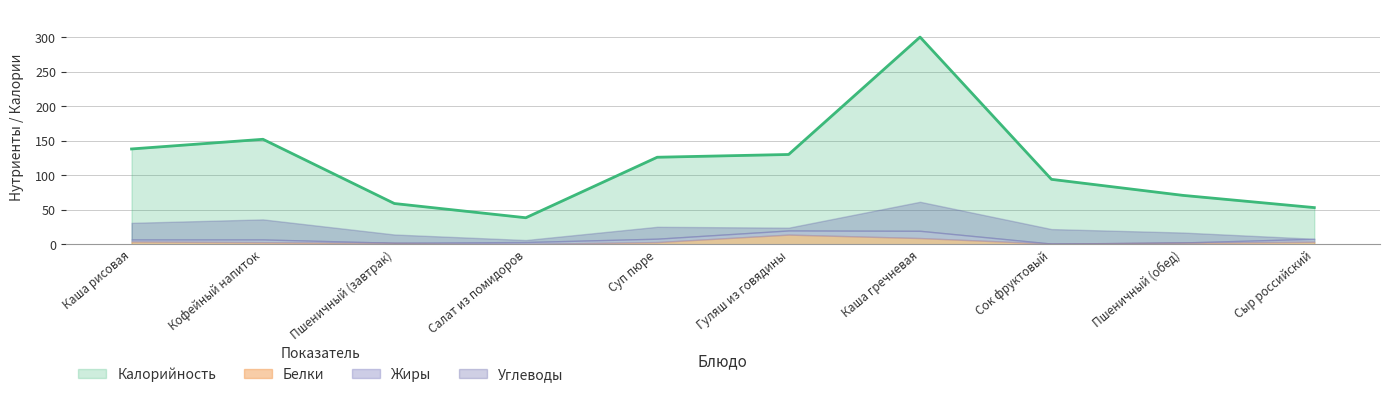

What is the label of the 10th point from the left?

Сыр российский